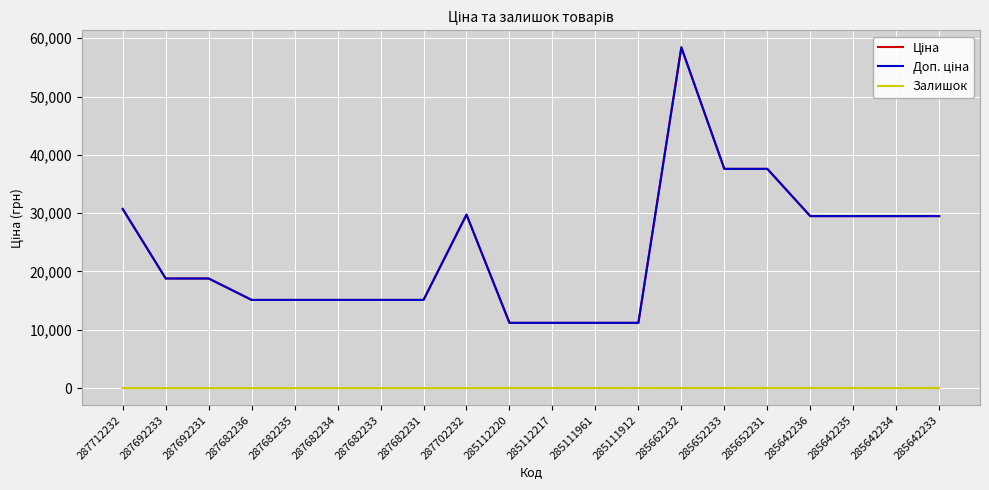

Which series has the widest spread of values?

Ціна